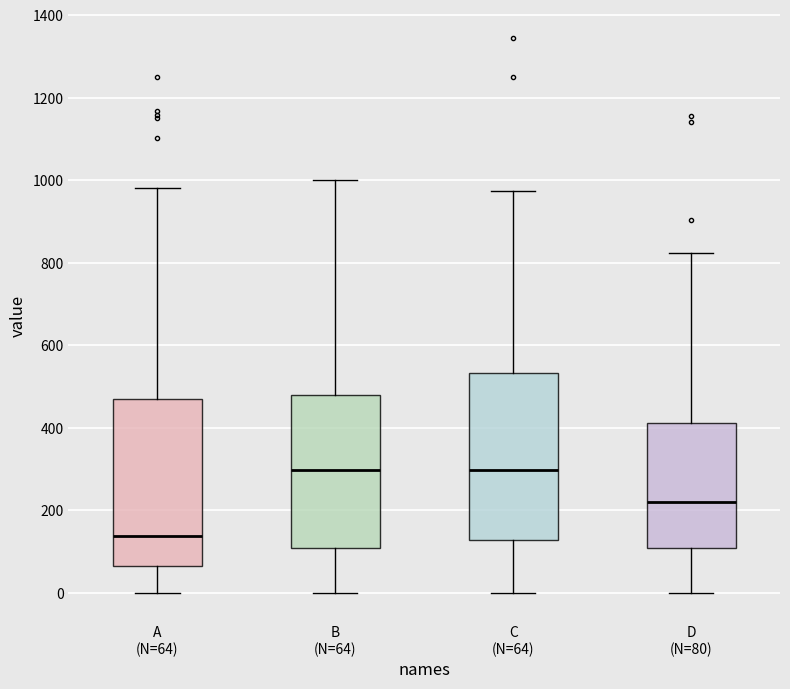

Reading left to right, read every box against the y-axis: the position of its median line, the range the box covers, and the ends of its whiskers. The values are not printed on the chart, so give them approximately, as read against the axis.

A (N=64): median 140, box 60 to 460, whiskers 0 to 980
B (N=64): median 300, box 100 to 480, whiskers 0 to 1000
C (N=64): median 300, box 120 to 540, whiskers 0 to 980
D (N=80): median 220, box 100 to 420, whiskers 0 to 820